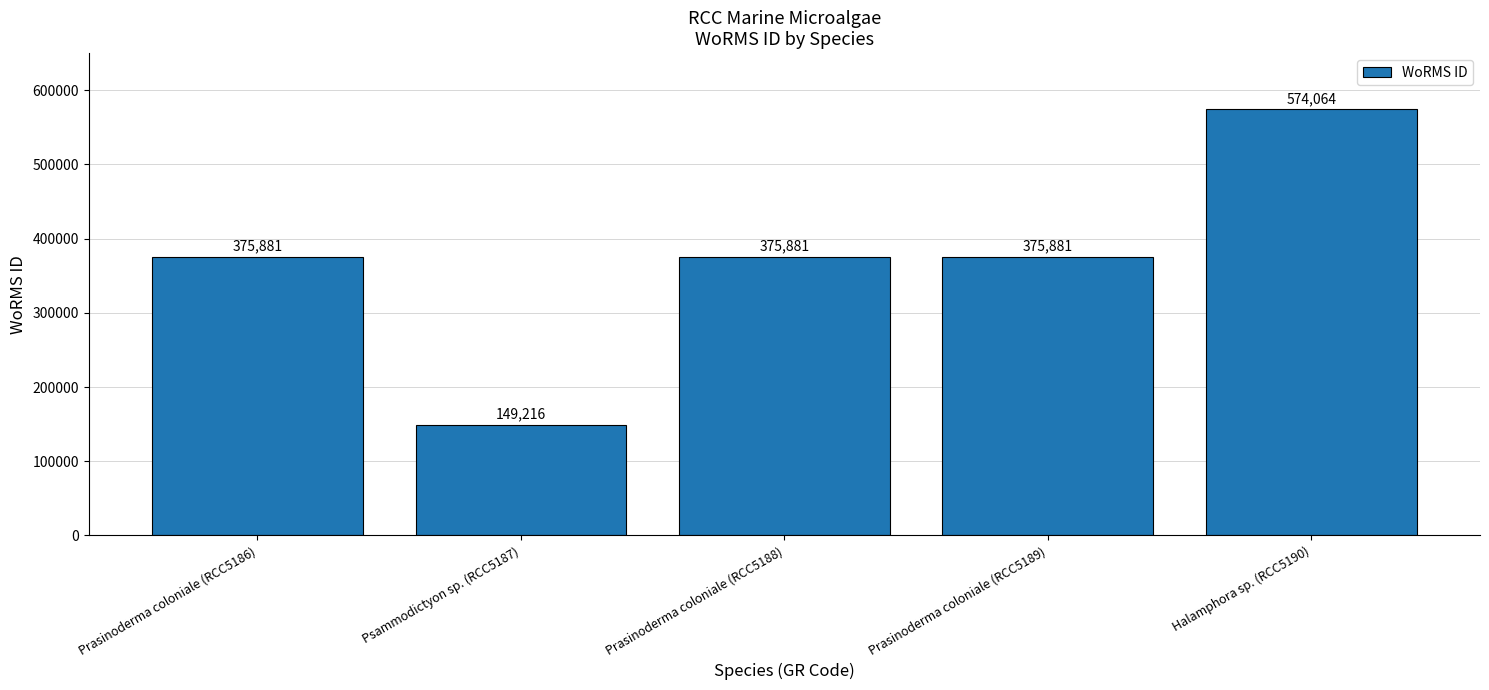

How many bars are there in total?

5